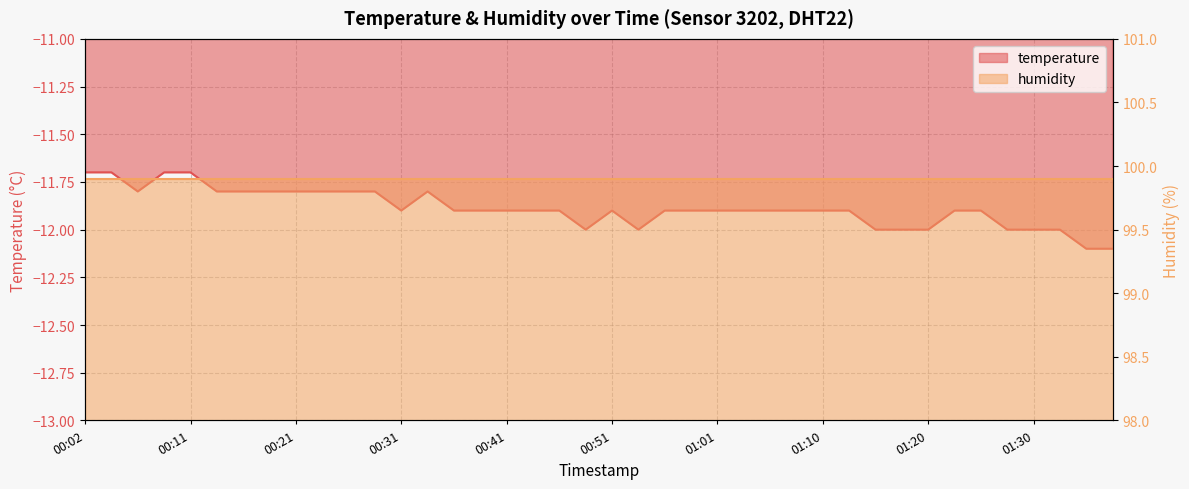

List the labels in order of value, largest first.

00:02, 00:04, 00:09, 00:11, 00:07, 00:14, 00:16, 00:19, 00:21, 00:24, 00:26, 00:29, 00:33, 00:31, 00:36, 00:38, 00:41, 00:44, 00:46, 00:51, 00:56, 00:58, 01:01, 01:03, 01:05, 01:08, 01:10, 01:13, 01:22, 01:25, 00:48, 00:53, 01:15, 01:18, 01:20, 01:27, 01:30, 01:32, 01:35, 01:37